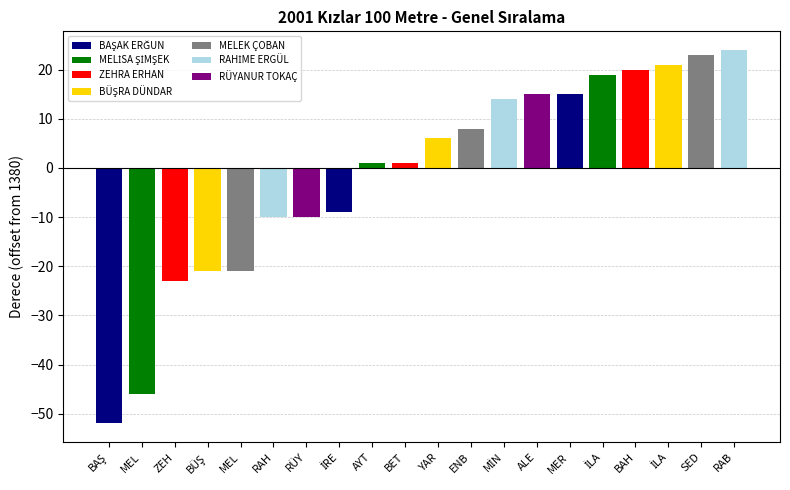

Count the number of categories in the chart.

20